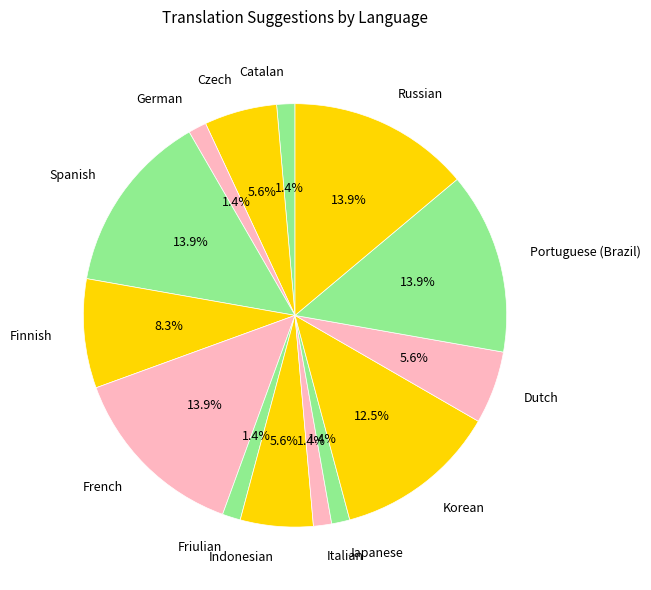

To the nearest percent, what is the difference between the Russian and Indonesian slice percentages?

8%